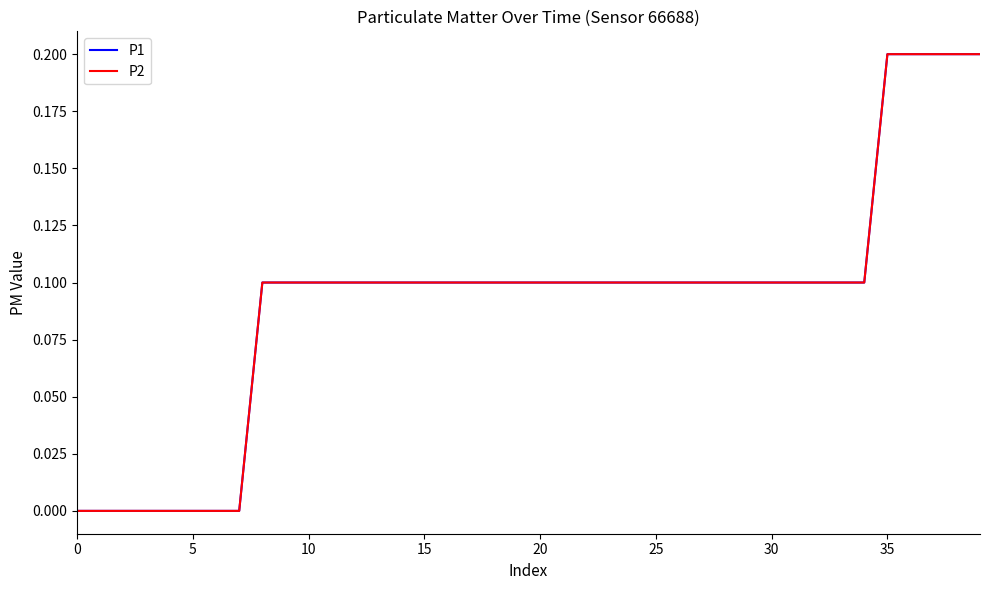

Does the chart display data point markers on the line(s)?

No